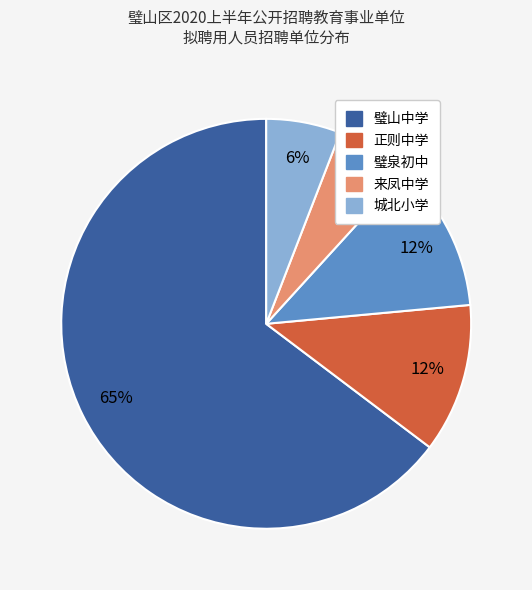

Is the sum of 城北小学 and 来凤中学 greater than half?

No